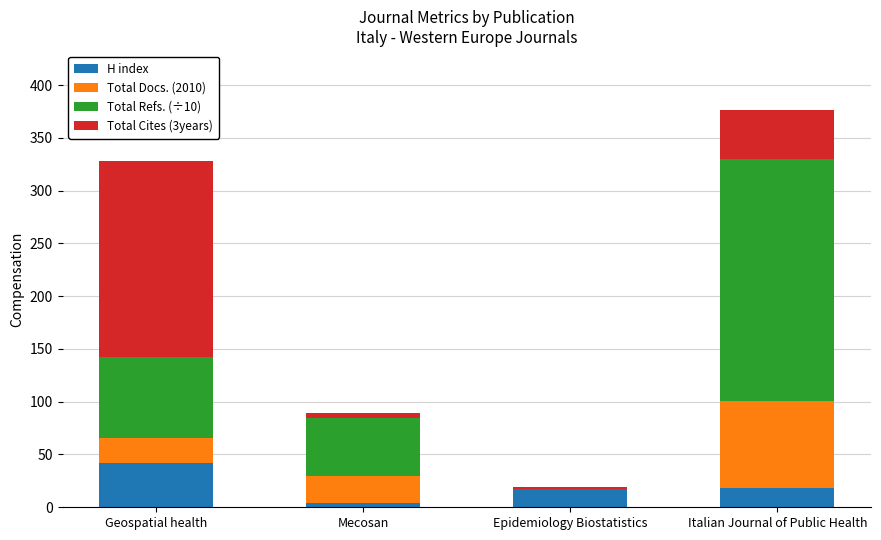

What is the sum of all H index values?

81.0